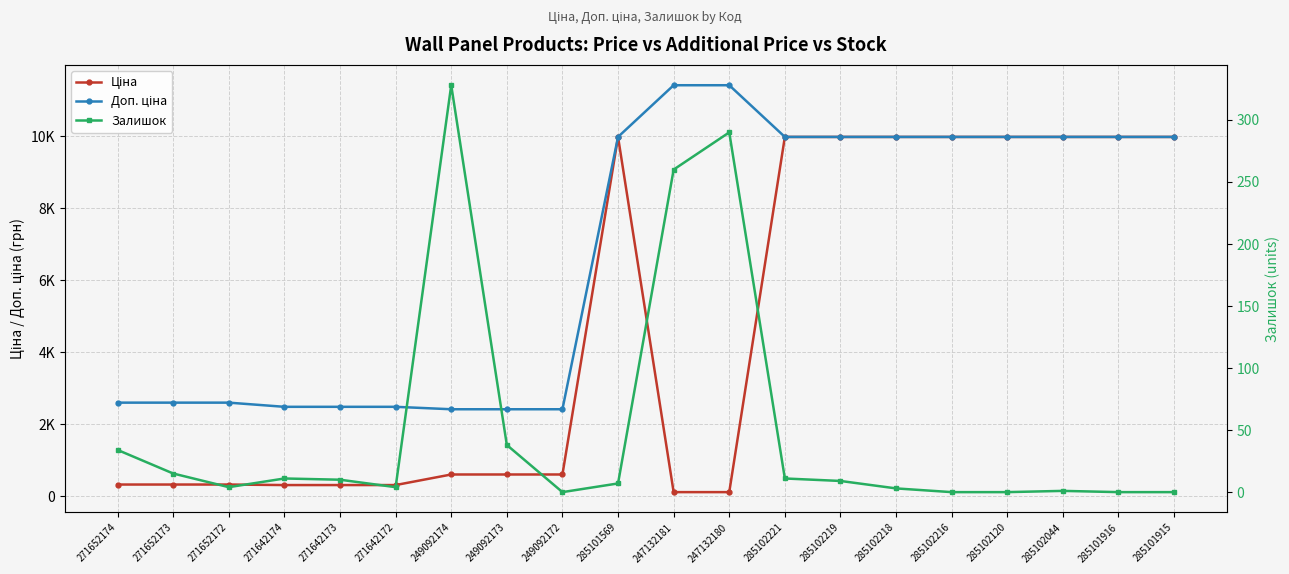

True or false: Доп. ціна has a value of 9975.0 at 285102221.

True